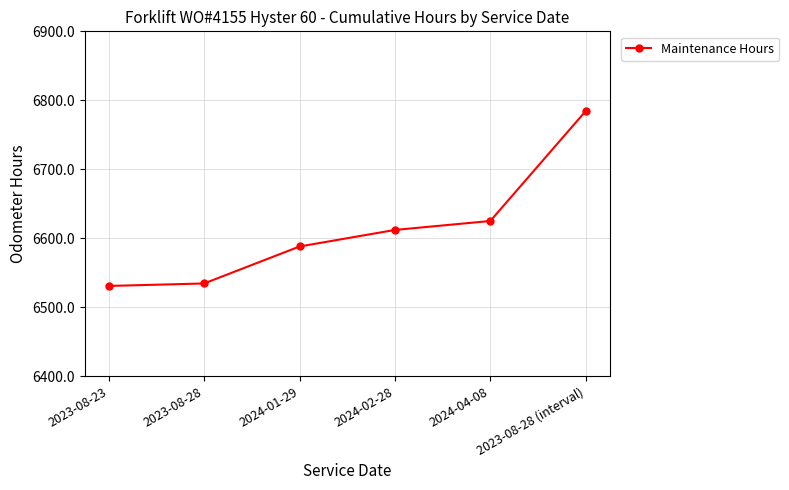

At which label is the value closest to 6657?

2024-04-08